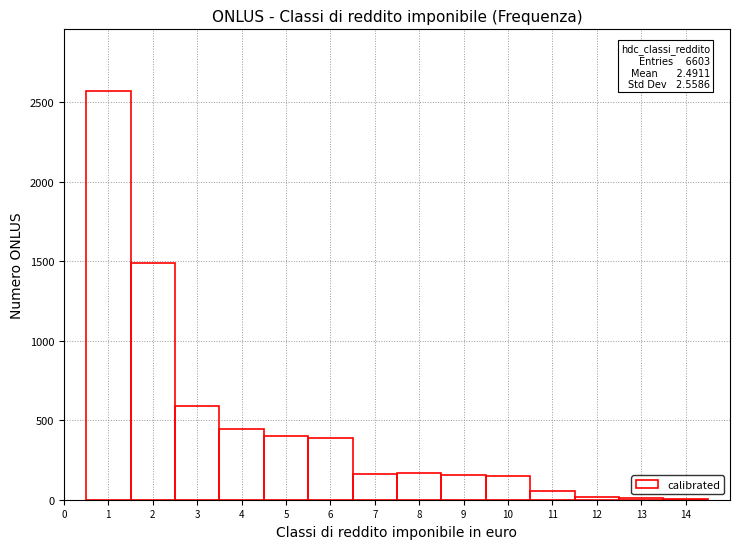

What is the change in value from 2 to 4?

-1050